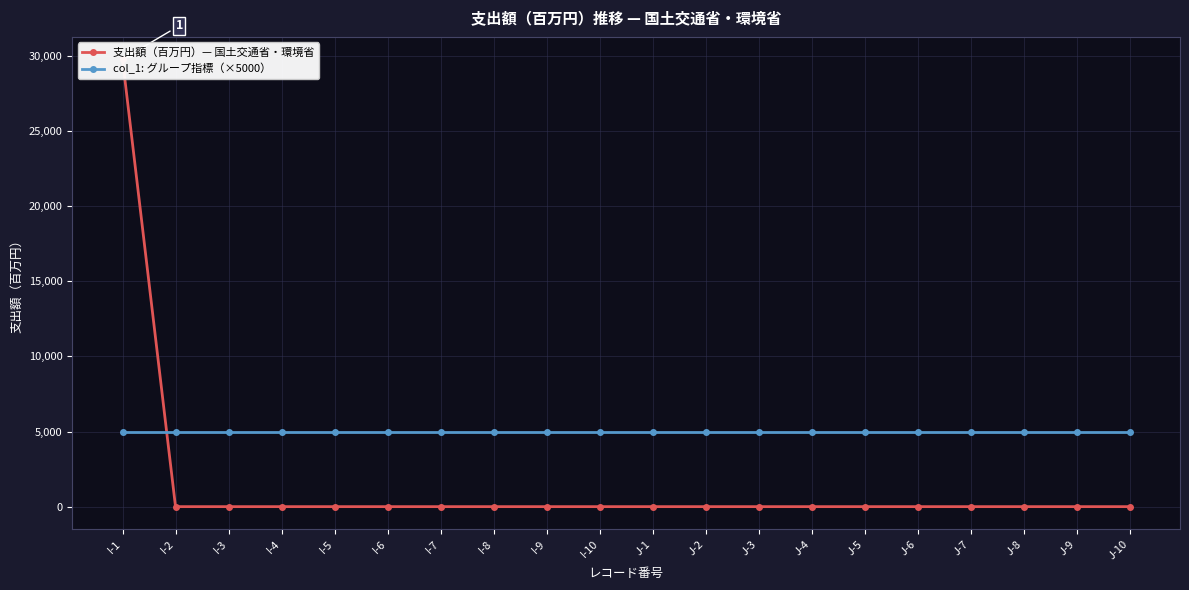

Reading left to right, list all the values displayed in this chart.

支出額（百万円）— 国土交通省・環境省: 29785	0	0	0	0	0	0	0	0	0	0	0	0	0	0	0	0	0	0	0
col_1: グループ指標（×5000）: 5000	5000	5000	5000	5000	5000	5000	5000	5000	5000	5000	5000	5000	5000	5000	5000	5000	5000	5000	5000